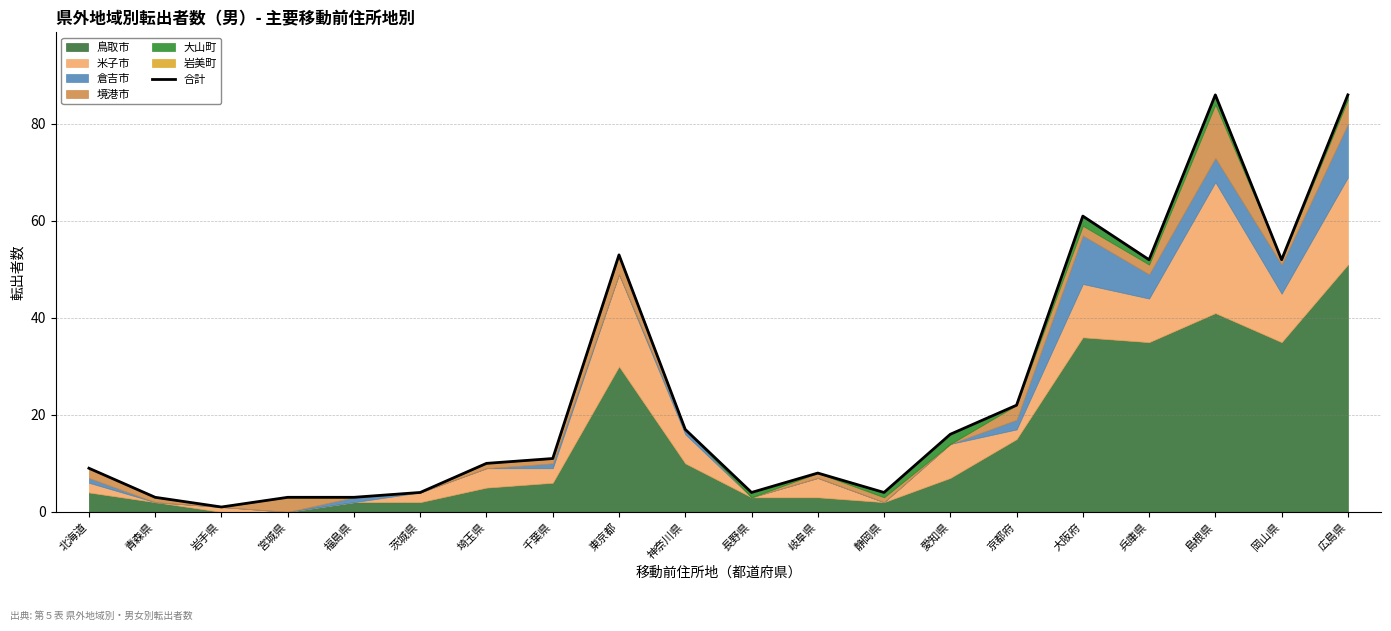

What is the approximate value at 島根県, to the nearest 5?

85